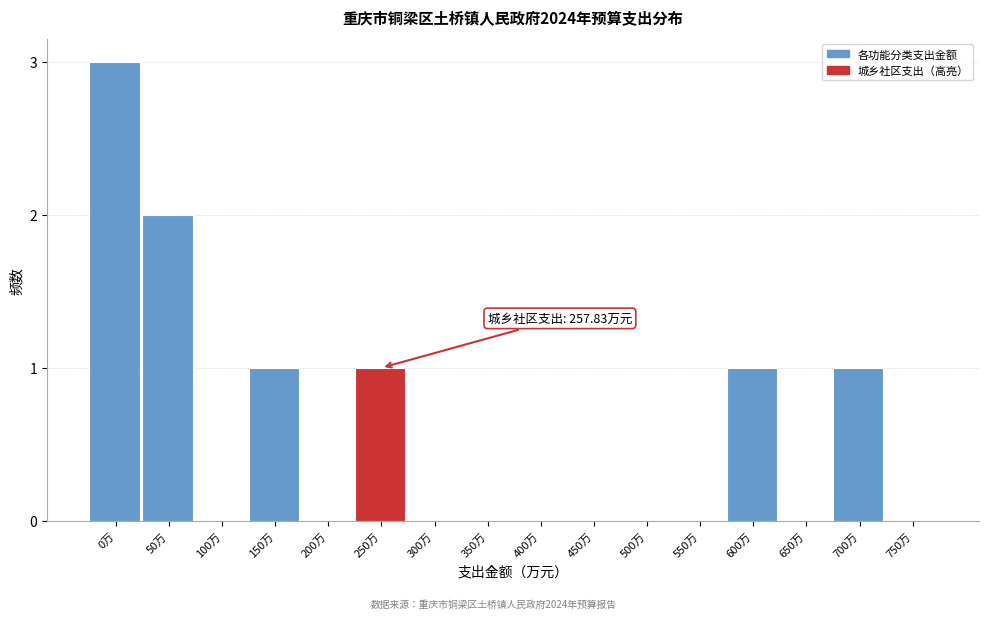

Reading left to right, extract all data points from this chart.

0万=3	50万=2	100万=0	150万=1	200万=0	250万=1	300万=0	350万=0	400万=0	450万=0	500万=0	550万=0	600万=1	650万=0	700万=1	750万=0